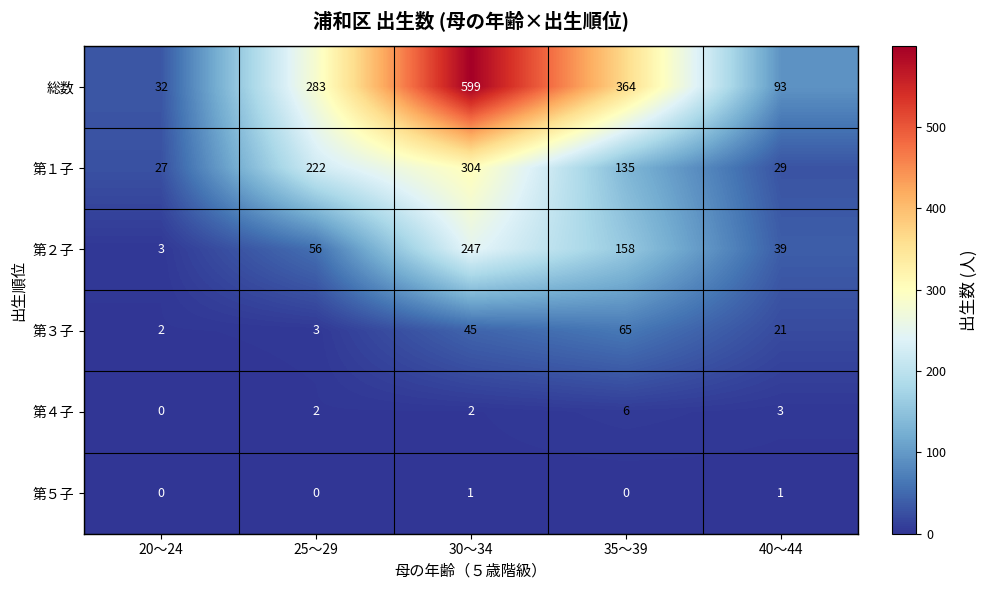

Read the 総数 value at 25～29, to the nearest 50.

300